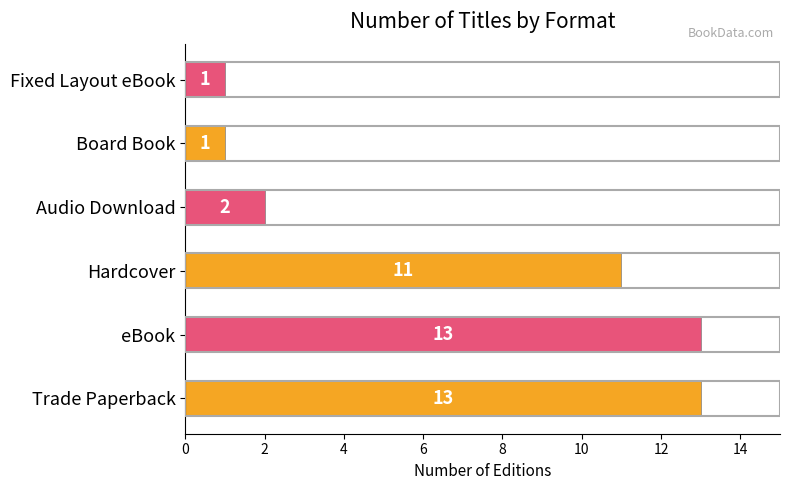

Are the bars grouped side by side (vs. stacked)?

No